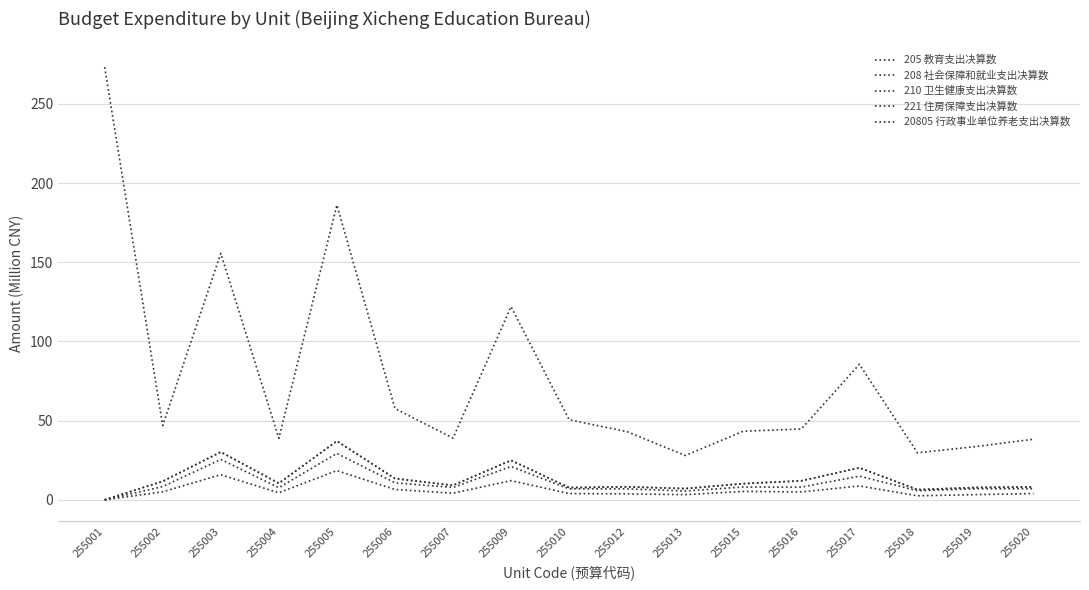

How many lines are shown in the chart?

5